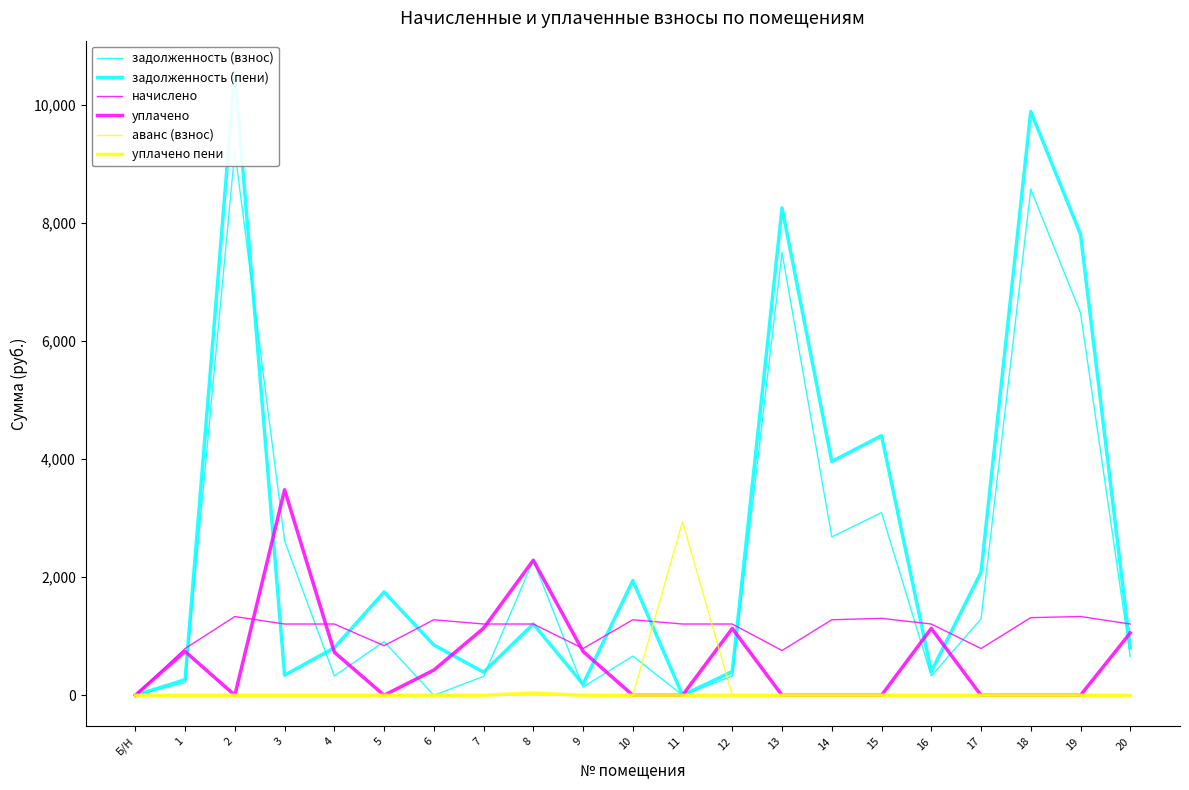

Between 5 and 20, which is larger?

5